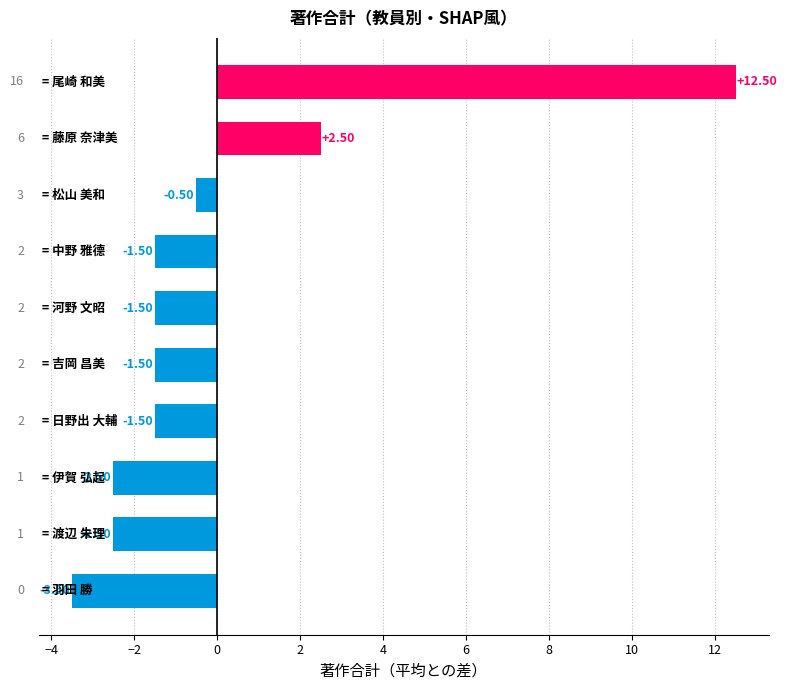

What is the difference between the maximum and minimum values?

16.0